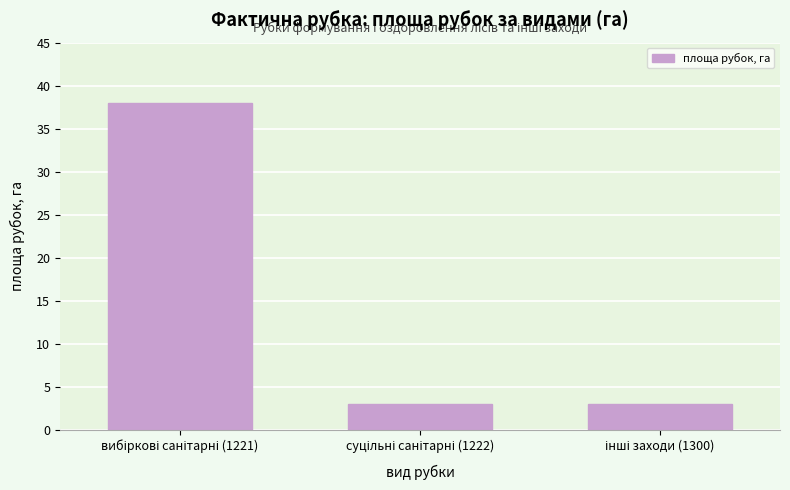

Reading left to right, what are all the values shown in this chart?

38	3	3